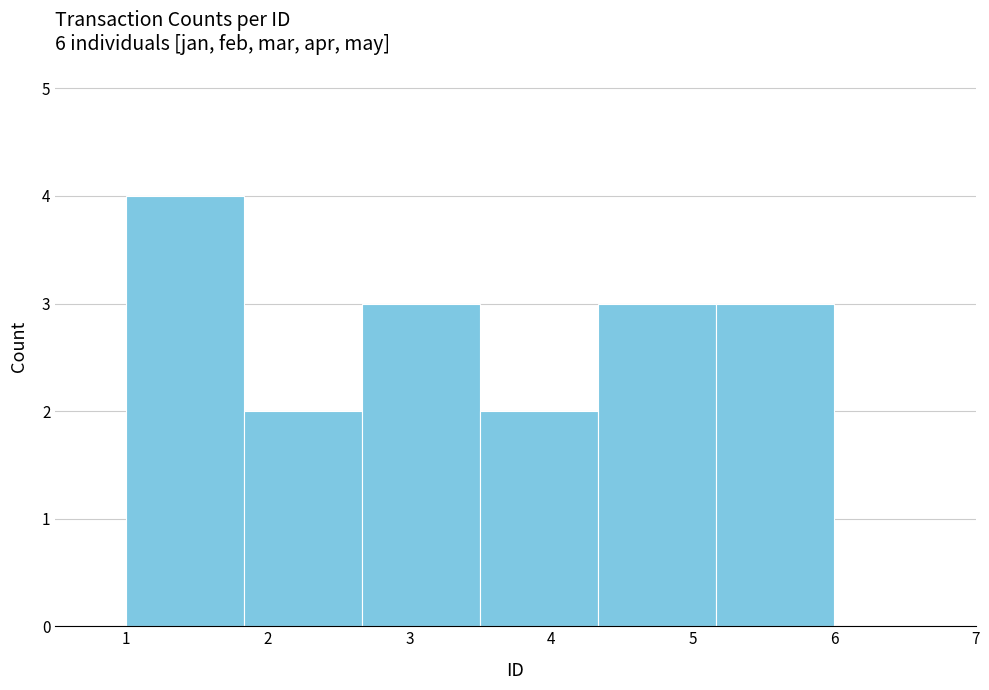

What is the height of the bar covering 3.5 to 4.3 on the x-axis? Neither the bar edges nor the heights are printed on the chart, so give them approximately, as read against the axes.

2